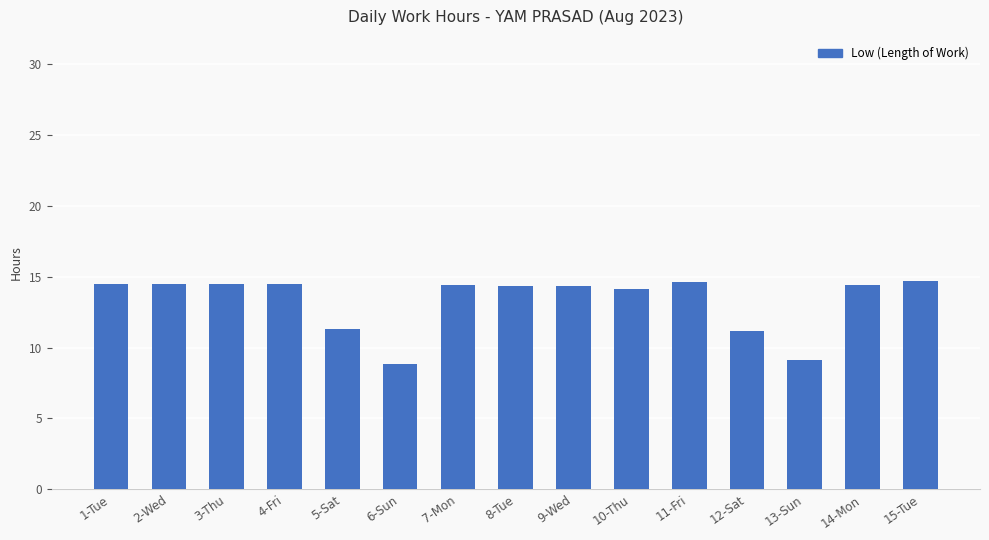

What is the maximum value shown in the chart?

14.7